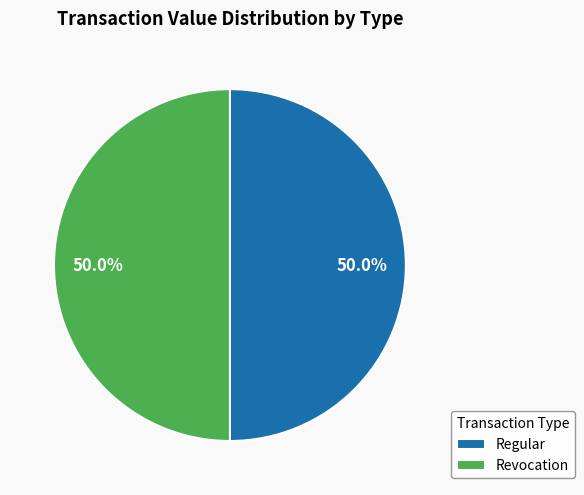

Approximately how many times larger is the value at Regular compared to Revocation?

1.0